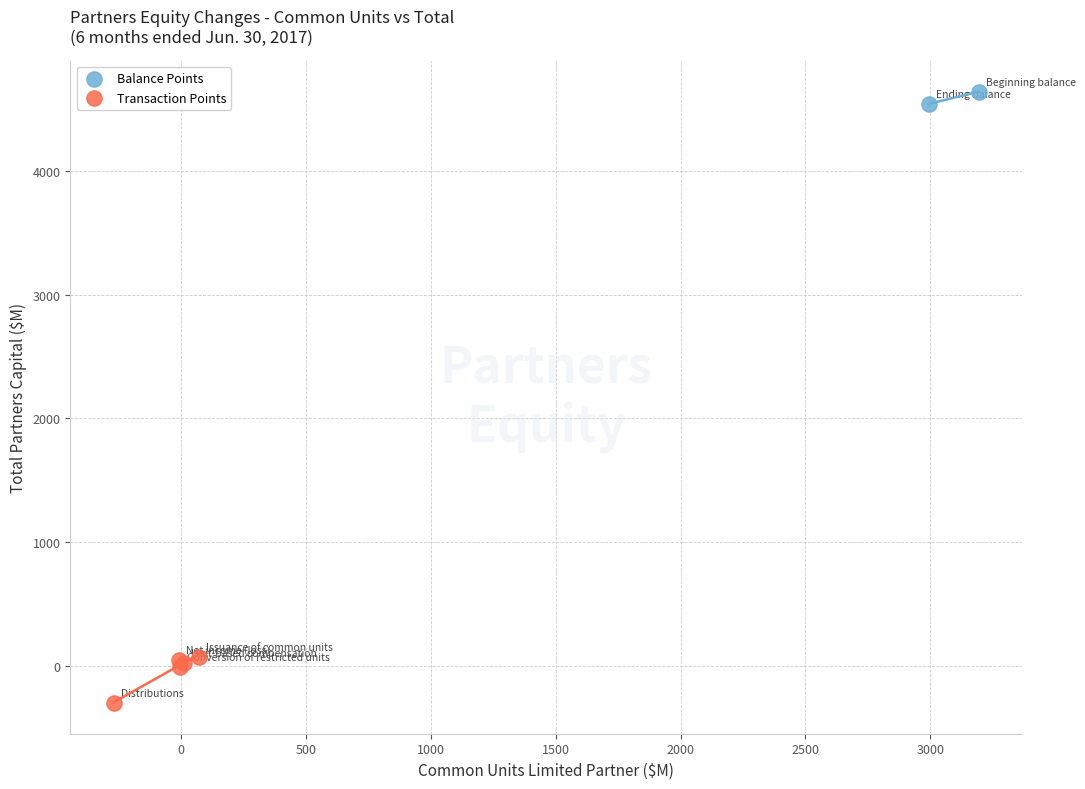

What are all the series names shown in the legend?

Balance Points, Transaction Points